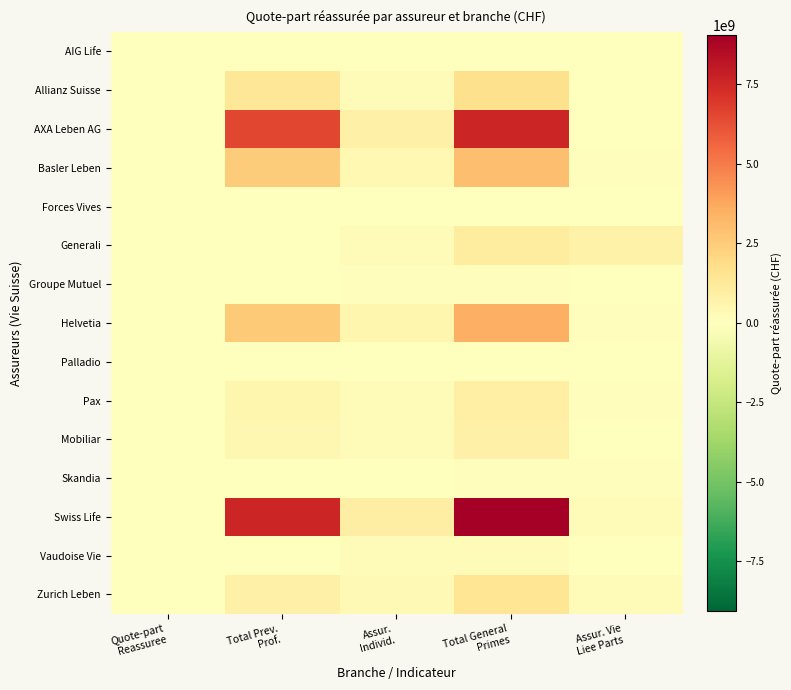

What is the maximum value shown in the chart?

9042618591